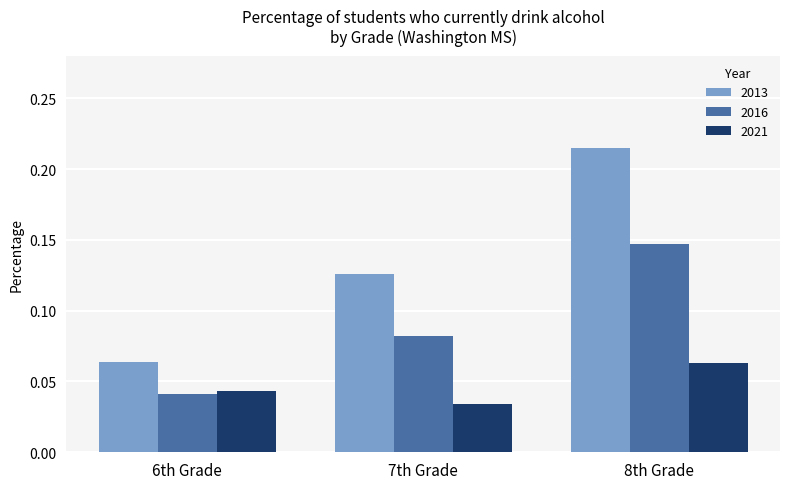

Which category has the lowest value across all series?

7th Grade